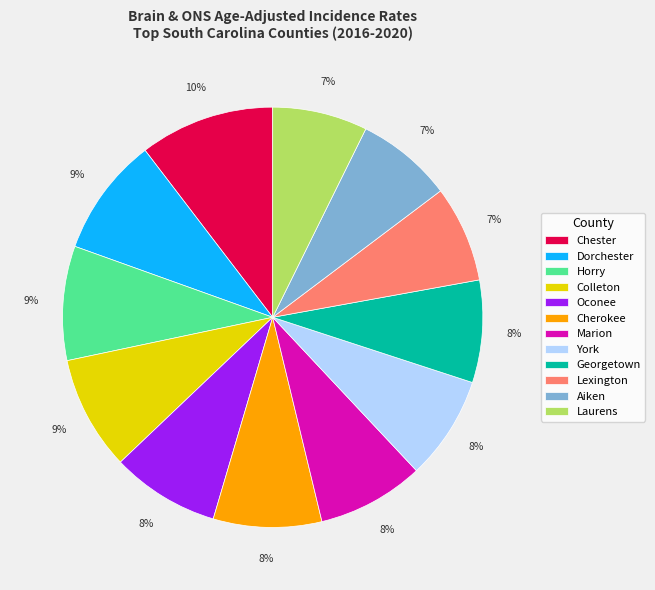

How many slices are in this pie chart?

12